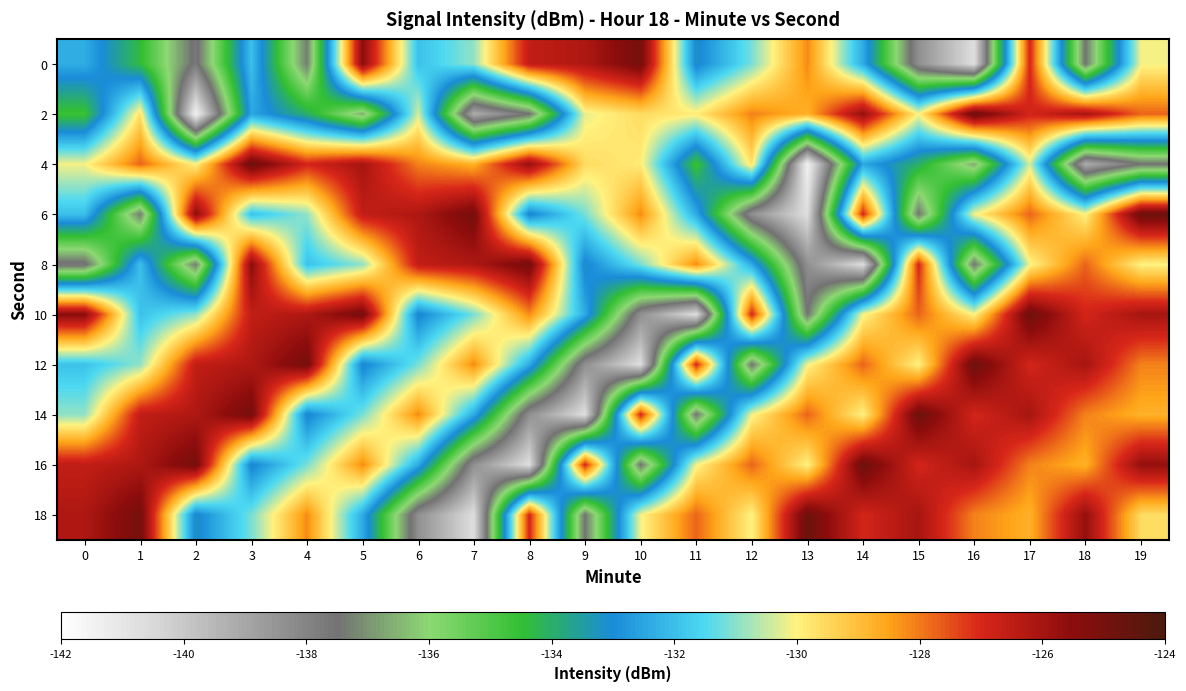

At which category is the sum across all series the highest?

17